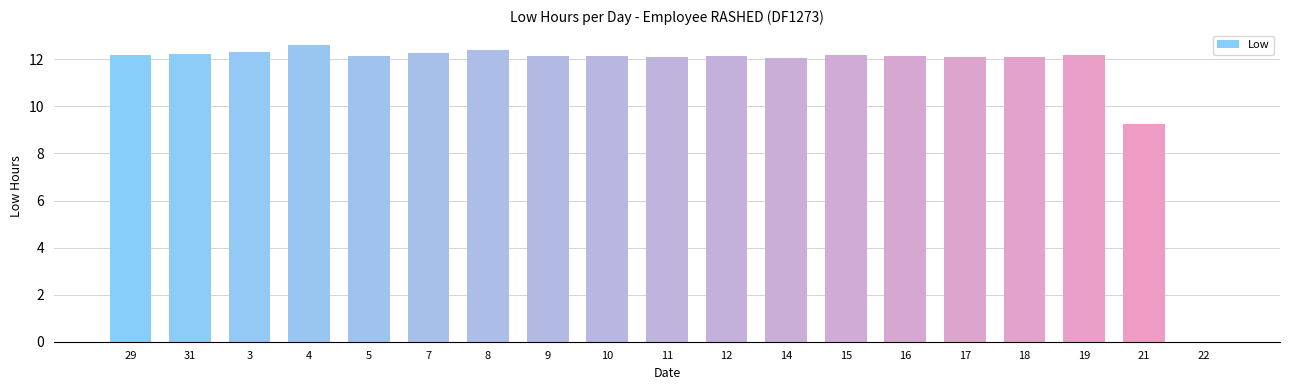

What is the maximum value shown in the chart?

12.6